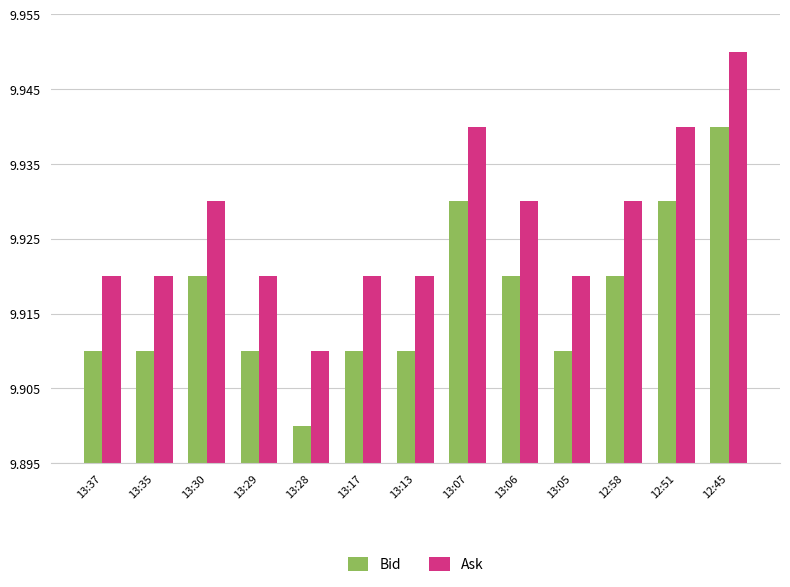

What is the sum of all Ask values?

129.1